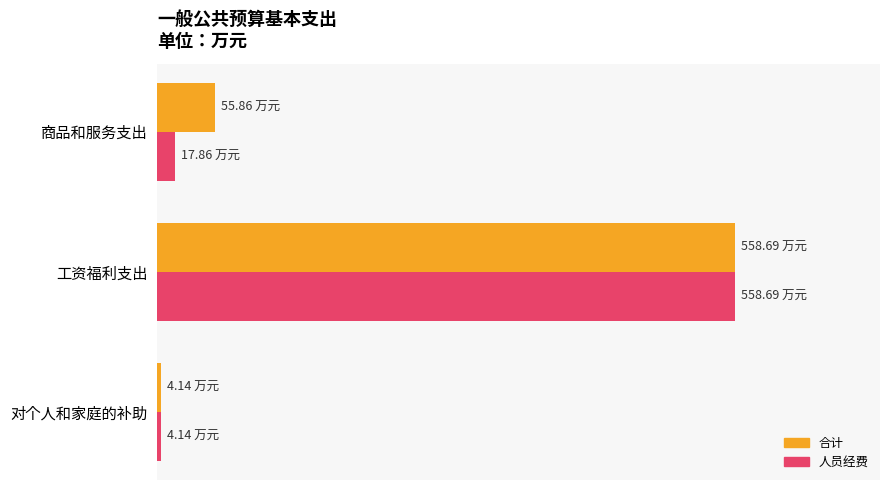

List the series in order of their peak value, highest first.

合计, 人员经费